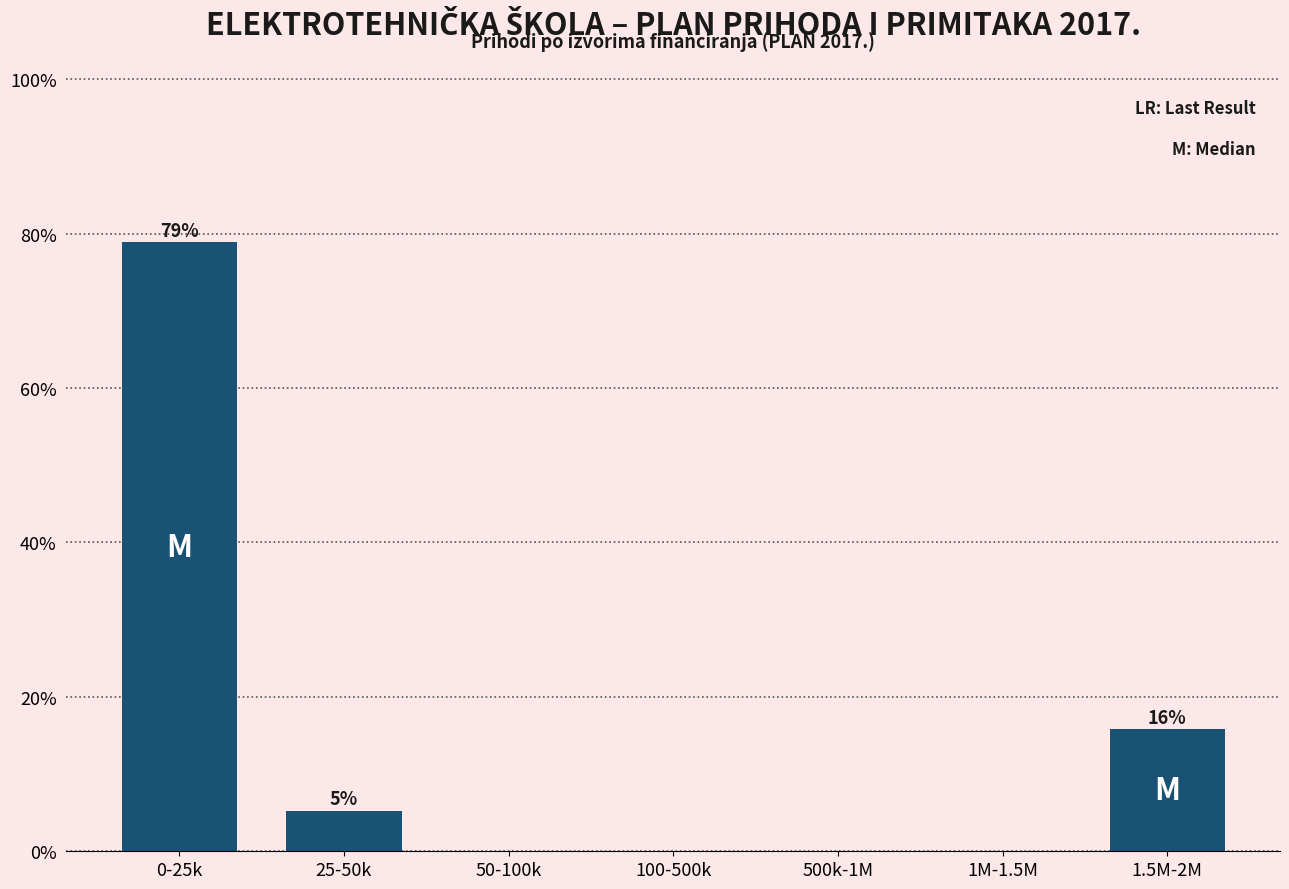

Reading left to right, list all the values displayed in this chart.

0-25k=78.9	25-50k=5.3	50-100k=0.0	100-500k=0.0	500k-1M=0.0	1M-1.5M=0.0	1.5M-2M=15.8